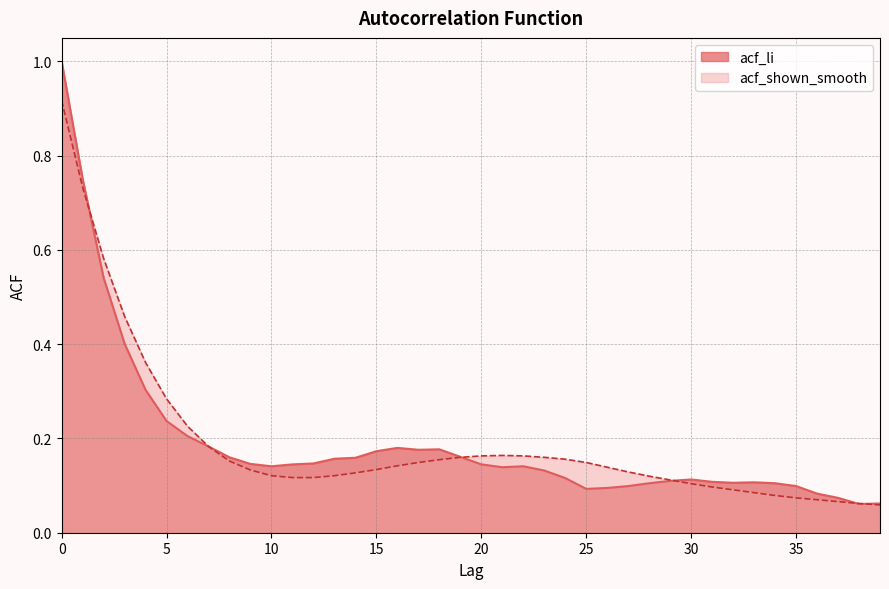

True or false: acf_li and acf_shown_smooth intersect in this chart.

True